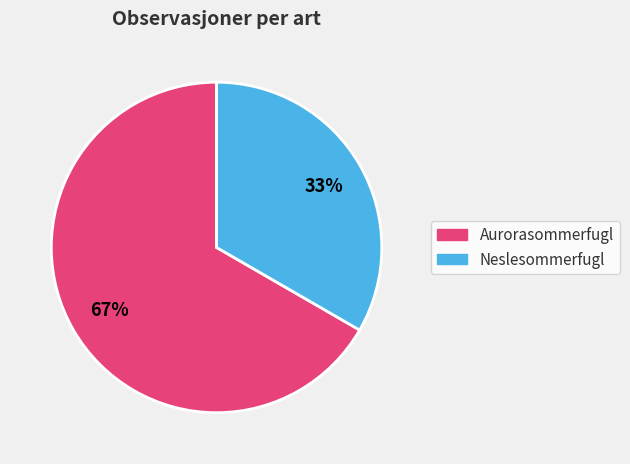

The Aurorasommerfugl slice represents 74% of the pie. True or false?

False